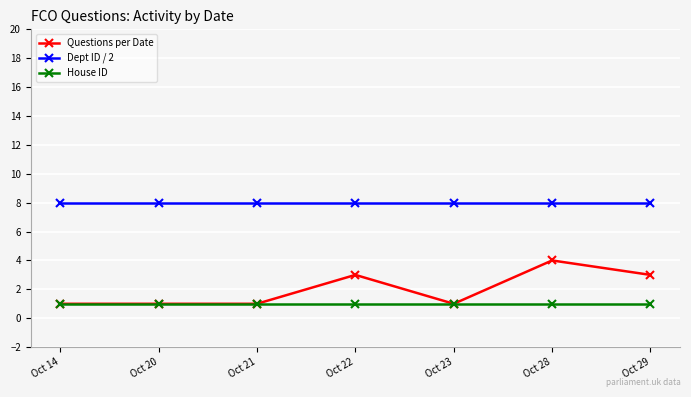

What is the value of the House ID point at the 3rd from the left?

1